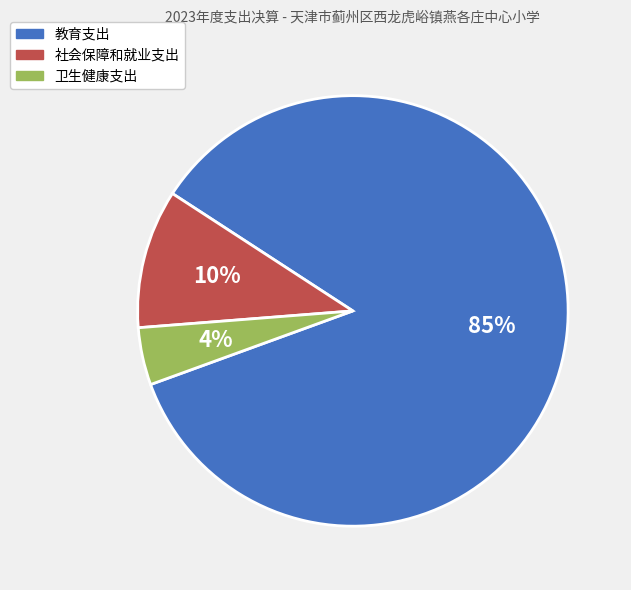

Is it true that 社会保障和就业支出 is 10% of the pie?

True